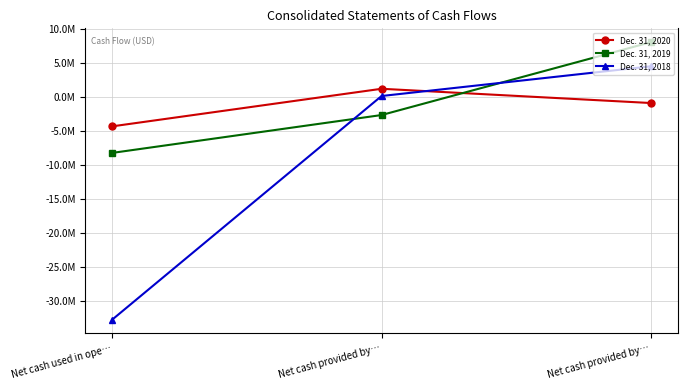

Is the value of Dec. 31, 2020 at Net cash provided by… greater than the value of Dec. 31, 2019 at Net cash provided by…?

Yes